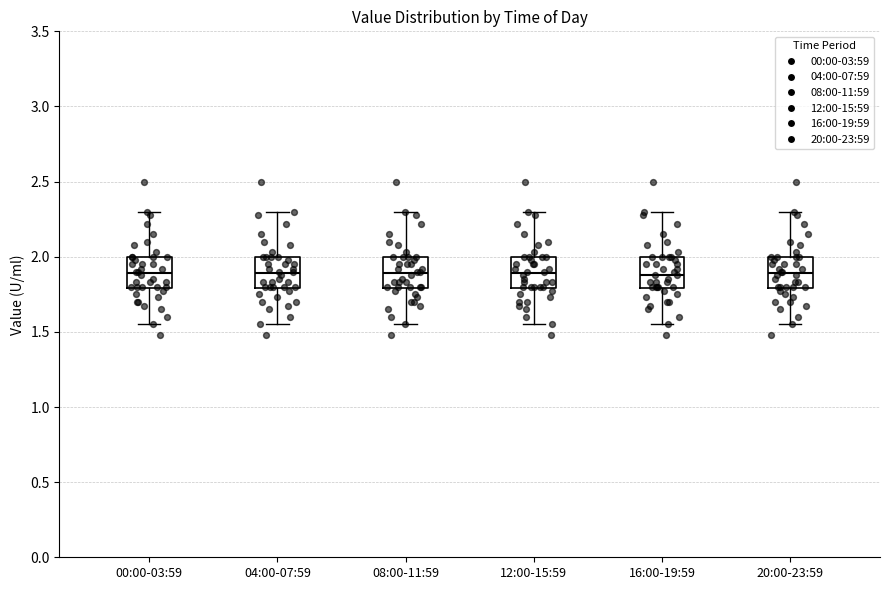

Where does the median line of the box for 08:00-11:59 sit on the y-axis? The values are not printed on the chart, so give them approximately, as read against the axis.

1.90